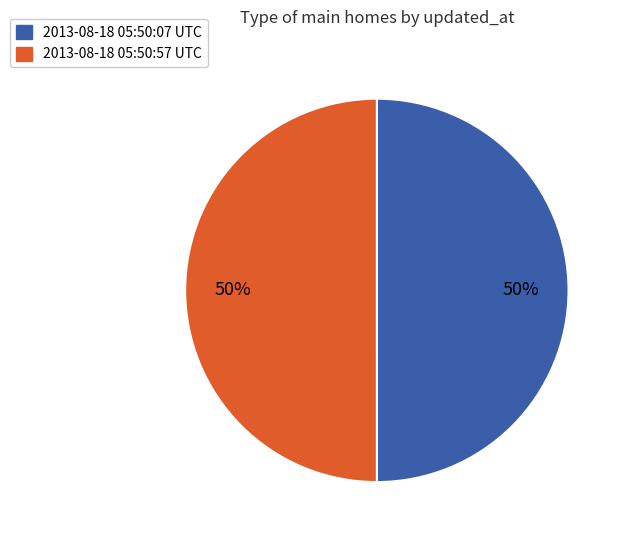

Do 2013-08-18 05:50:07 UTC and 2013-08-18 05:50:57 UTC together represent more than half of the pie?

Yes